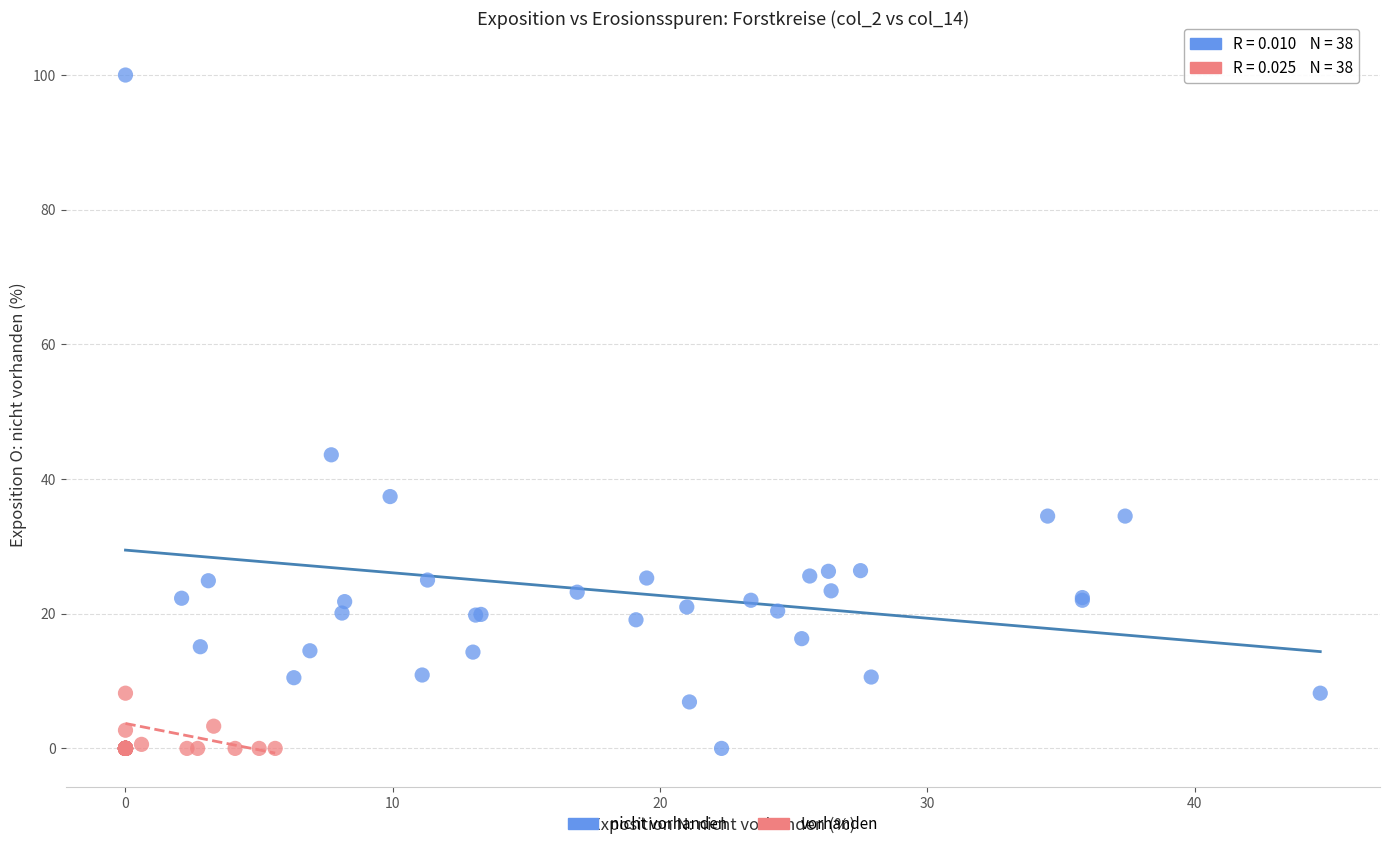

Which series has the largest Y range (max minus min)?

nicht vorhanden